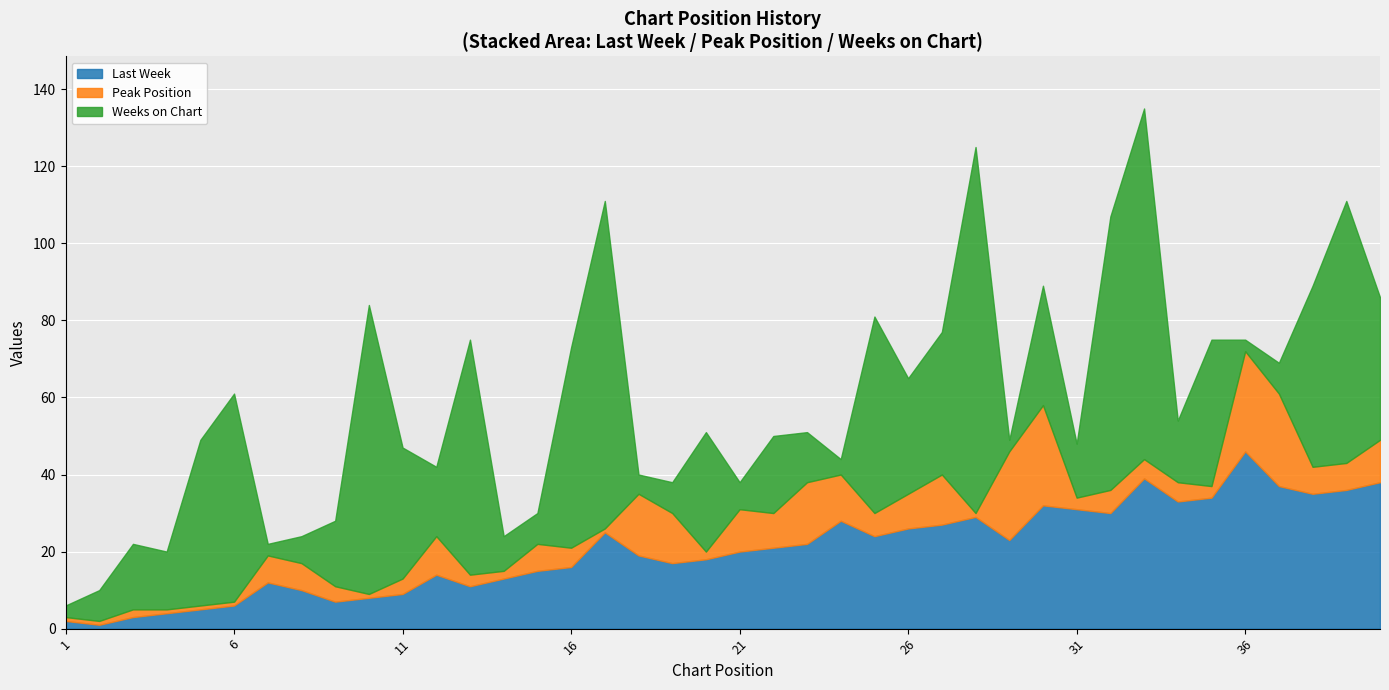

What value does the Peak Position series have at 12, to the nearest 10?

10